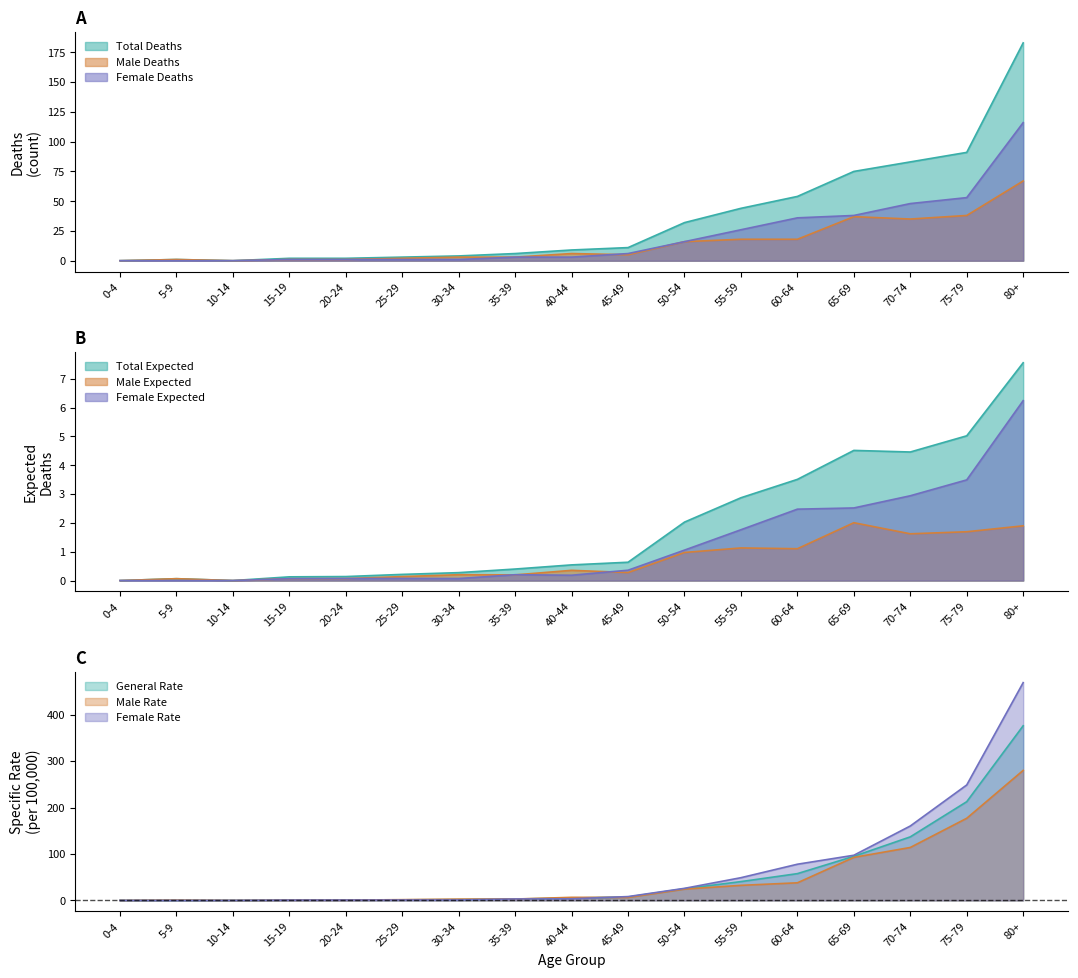

Reading right to left, extract all data points from this chart.

Total Deaths: 80+=183	75-79=91	70-74=83	65-69=75	60-64=54	55-59=44	50-54=32	45-49=11	40-44=9	35-39=6	30-34=4	25-29=3	20-24=2	15-19=2	10-14=0	5-9=1	0-4=0
Male Deaths: 80+=67	75-79=38	70-74=35	65-69=37	60-64=18	55-59=18	50-54=16	45-49=5	40-44=6	35-39=3	30-34=3	25-29=2	20-24=1	15-19=1	10-14=0	5-9=1	0-4=0
Female Deaths: 80+=116	75-79=53	70-74=48	65-69=38	60-64=36	55-59=26	50-54=16	45-49=6	40-44=3	35-39=3	30-34=1	25-29=1	20-24=1	15-19=1	10-14=0	5-9=0	0-4=0